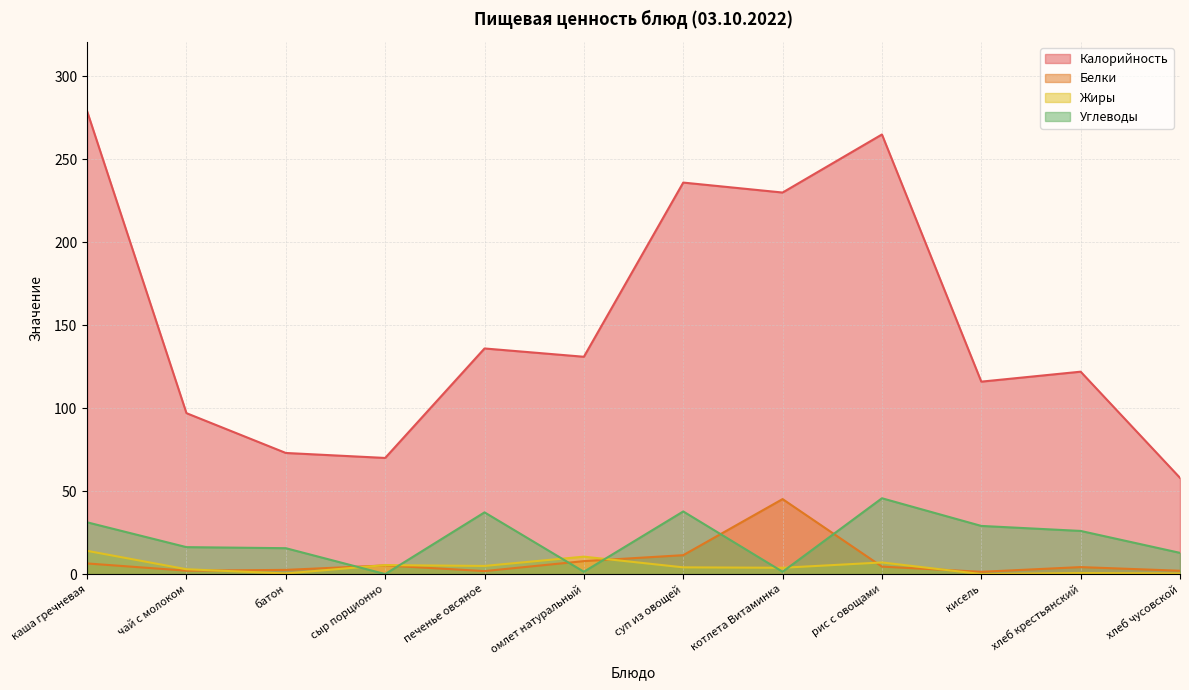

True or false: Калорийность has a value of 279.0 at каша гречневая.

True